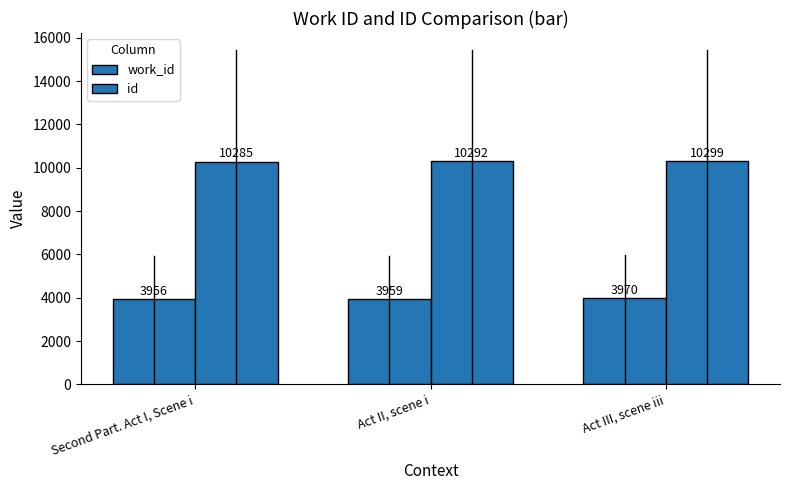

Count the number of data series in this chart.

2